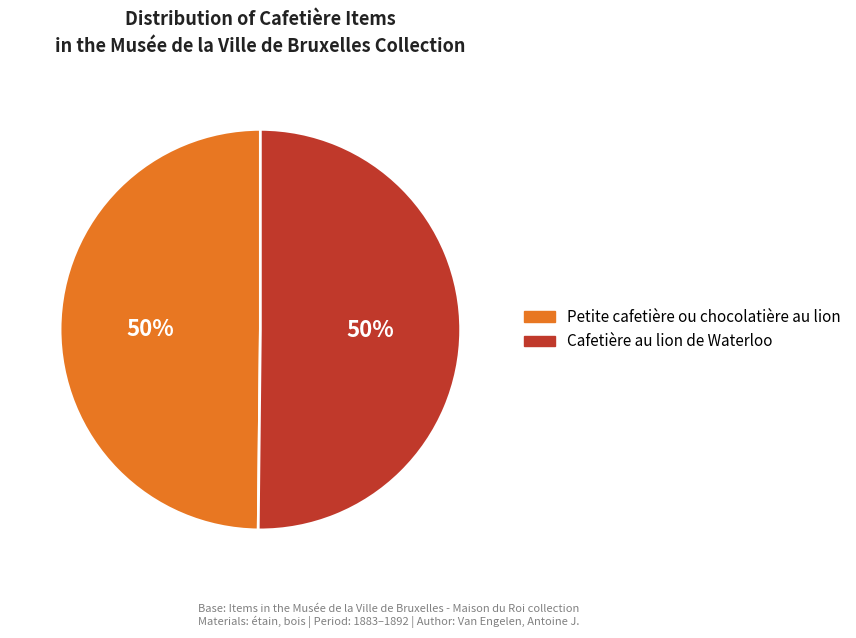

True or false: Petite cafetière ou chocolatière au lion accounts for 42% of the total.

False